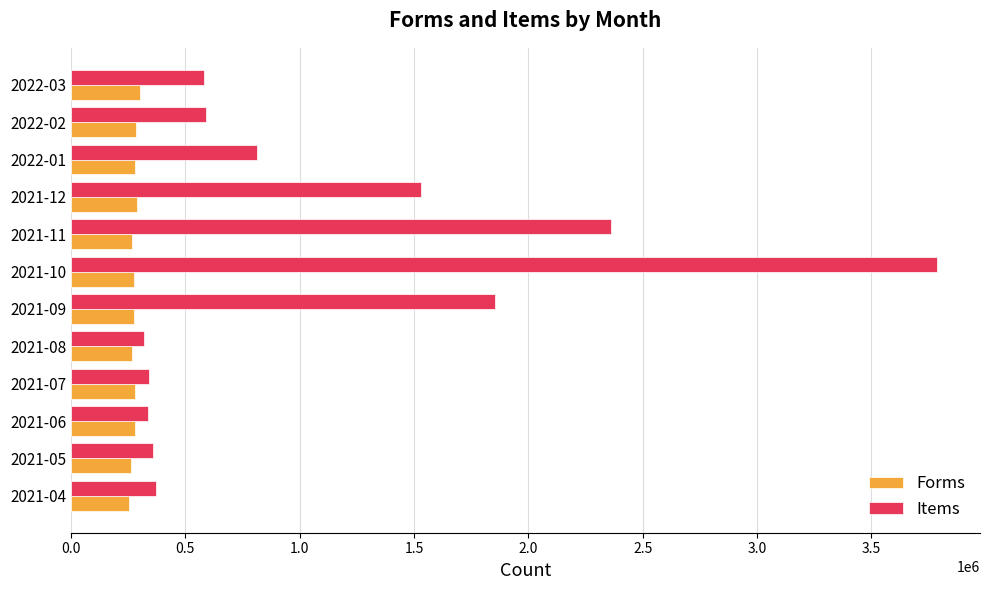

What is the maximum value for Forms?

303161